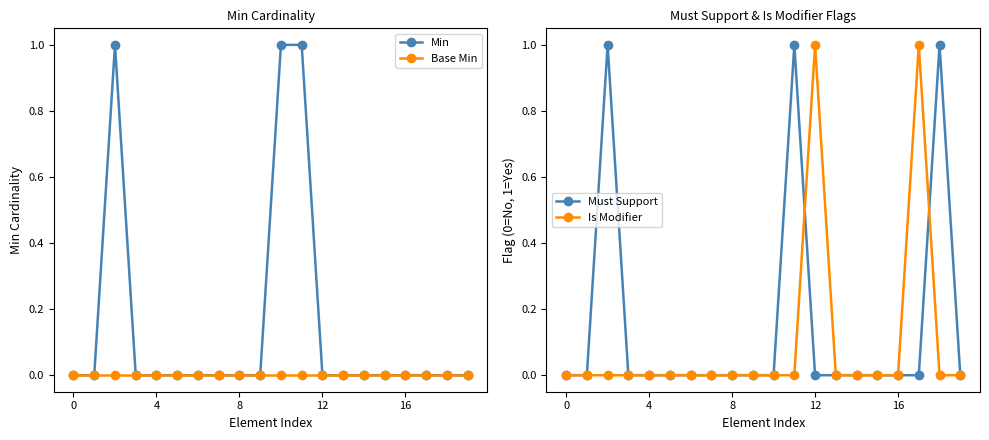

Reading left to right, what are all the values shown in this chart?

Min: 0	0	1	0	0	0	0	0	0	0	1	1	0	0	0	0	0	0	0	0
Base Min: 0	0	0	0	0	0	0	0	0	0	0	0	0	0	0	0	0	0	0	0
Must Support: 0	0	1	0	0	0	0	0	0	0	0	1	0	0	0	0	0	0	1	0
Is Modifier: 0	0	0	0	0	0	0	0	0	0	0	0	1	0	0	0	0	1	0	0